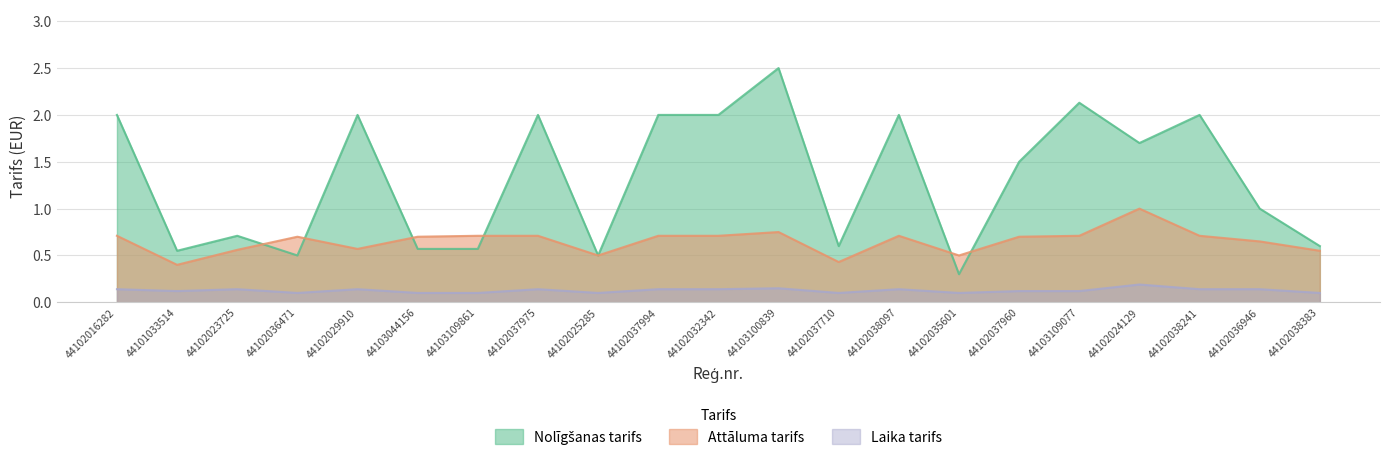

Between which two adjacent categories do Attāluma tarifs and Nolīgšanas tarifs first intersect?

44102023725 and 44102036471